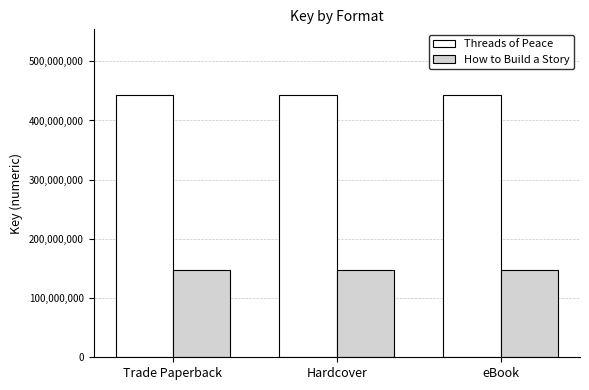

What is the sum of the Threads of Peace values at Hardcover and Trade Paperback?

886381696